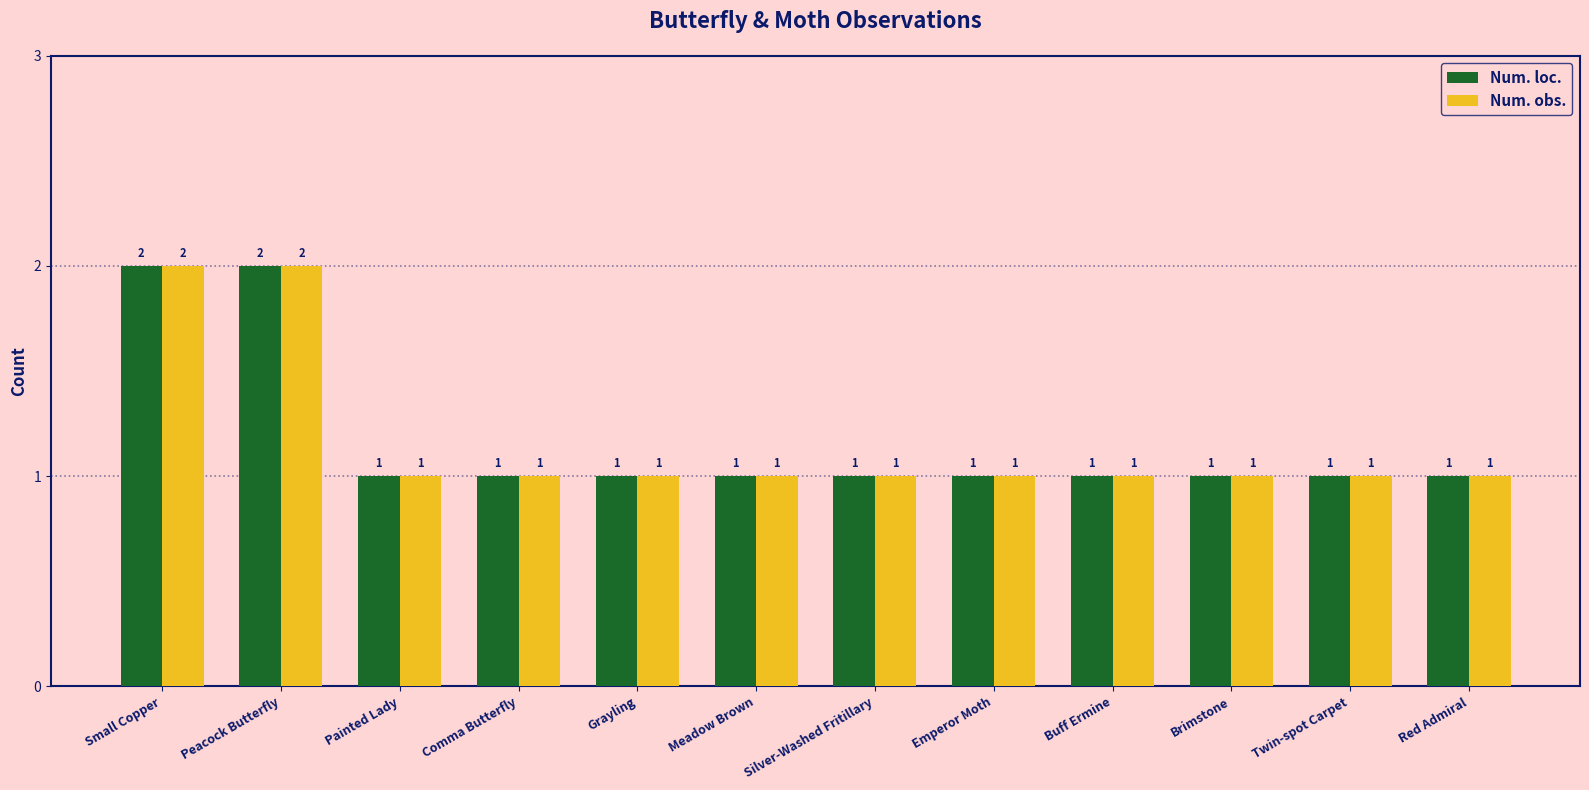

What position from the right is Emperor Moth?

5